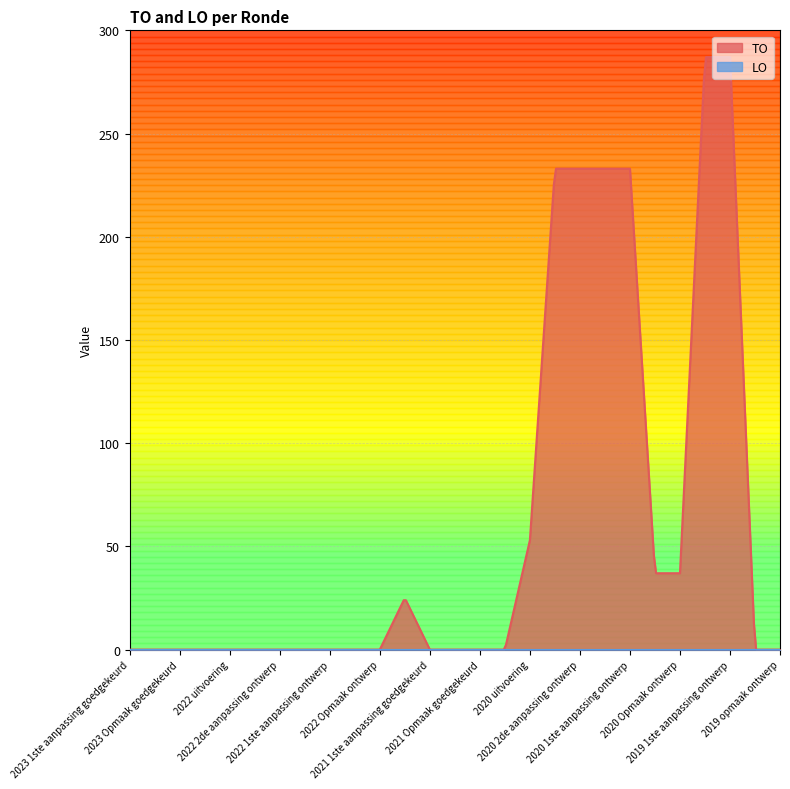

Which category has the lowest value in the TO series?

2023 1ste aanpassing goedgekeurd